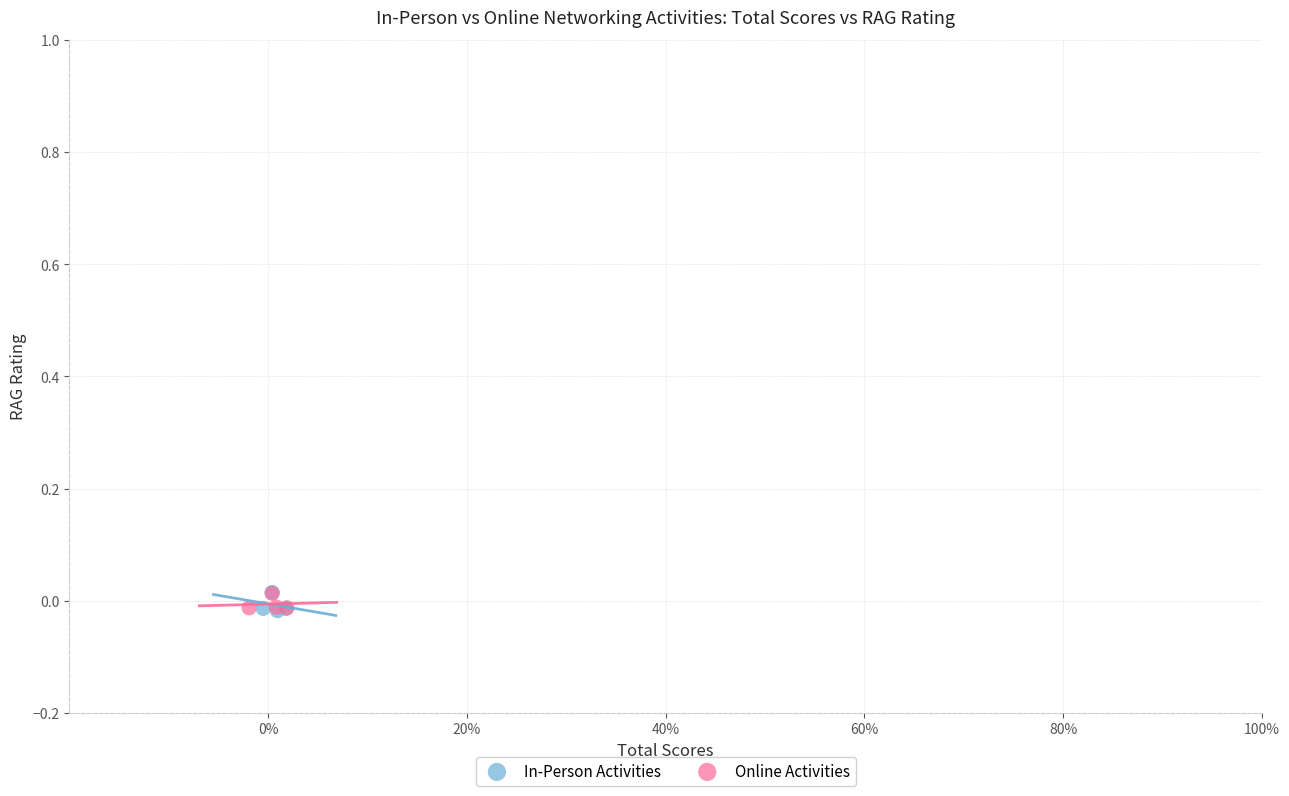

What are all the series names shown in the legend?

In-Person Activities, Online Activities